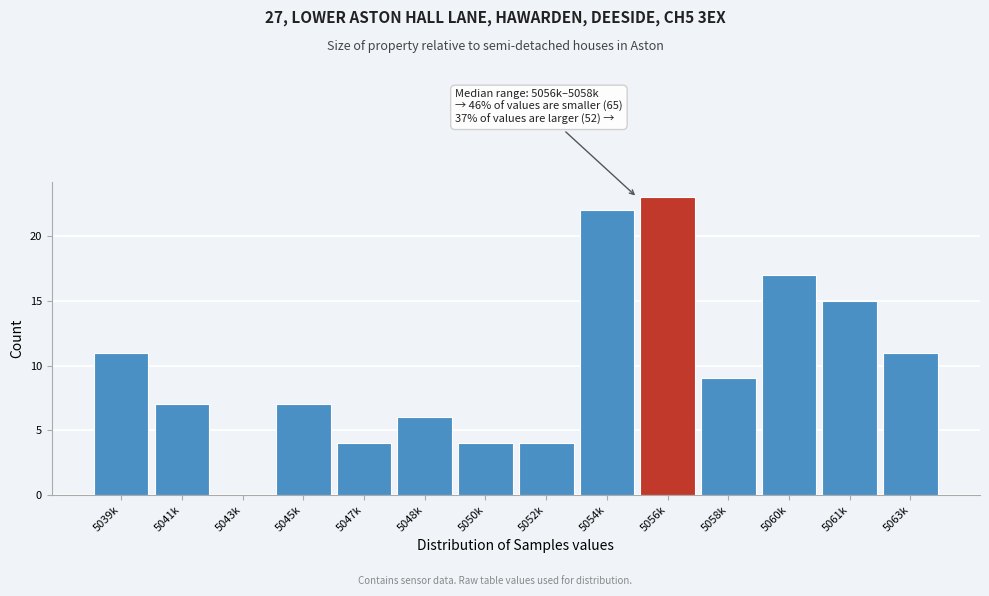

Reading left to right, what are all the values shown in this chart?

5039k=11	5041k=7	5043k=0	5045k=7	5047k=4	5048k=6	5050k=4	5052k=4	5054k=22	5056k=23	5058k=9	5060k=17	5061k=15	5063k=11